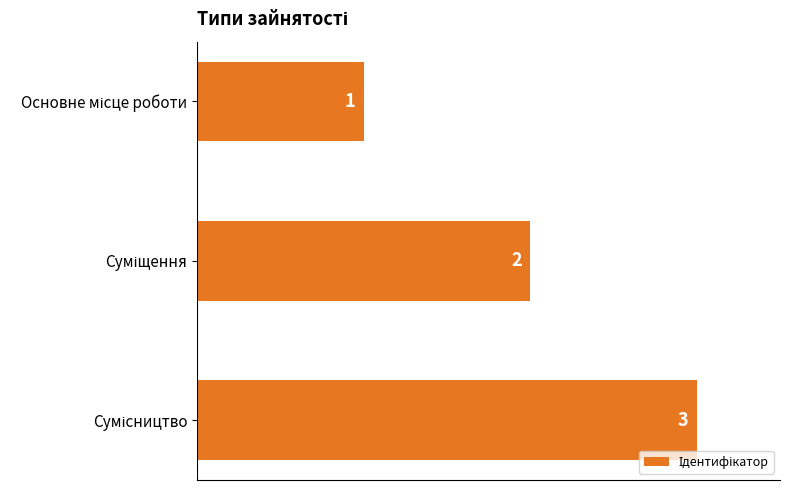

What is the value of the 2nd bar from the top?

2